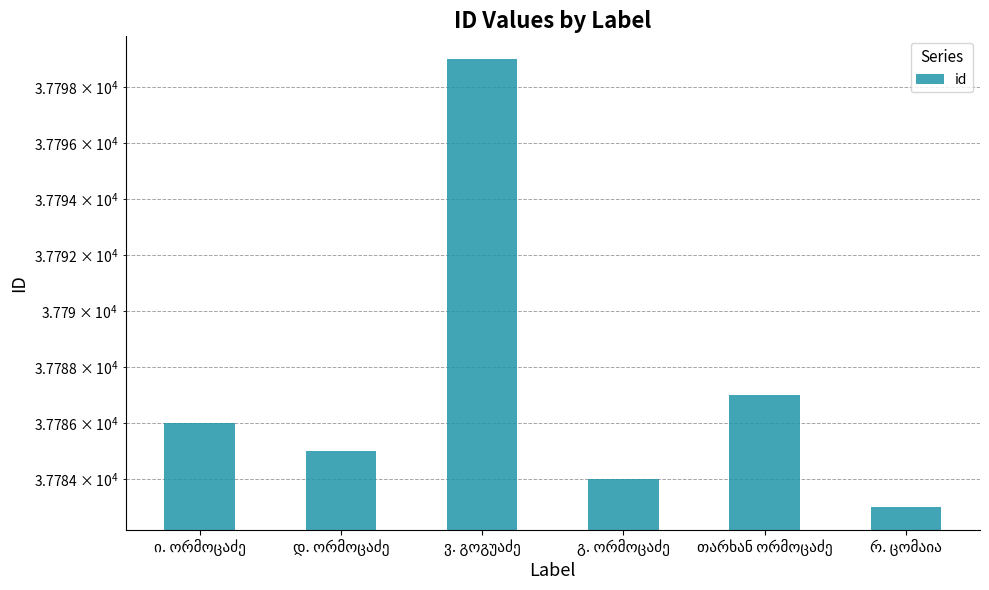

How many series are shown in this chart?

1